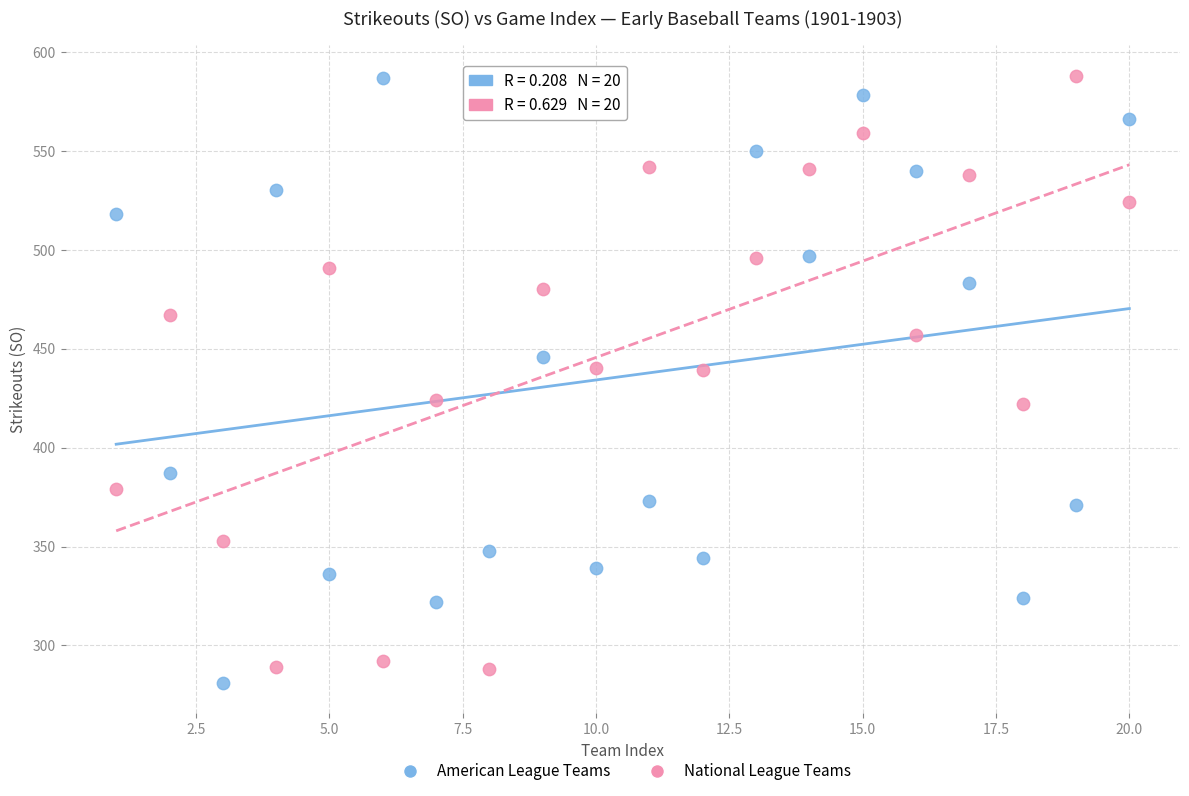

What is the X range (max minus min) for the scatter plot?

19